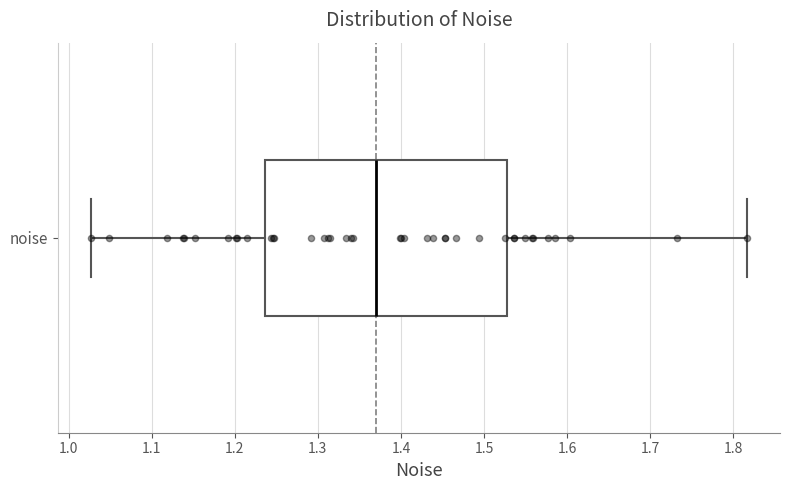

Read this box plot against the x-axis: the position of the median line, the range covered by the box, and the ends of both whiskers. The values are not printed on the chart, so give them approximately, as read against the axis.

median 1.37, box 1.24 to 1.53, whiskers 1.03 to 1.82